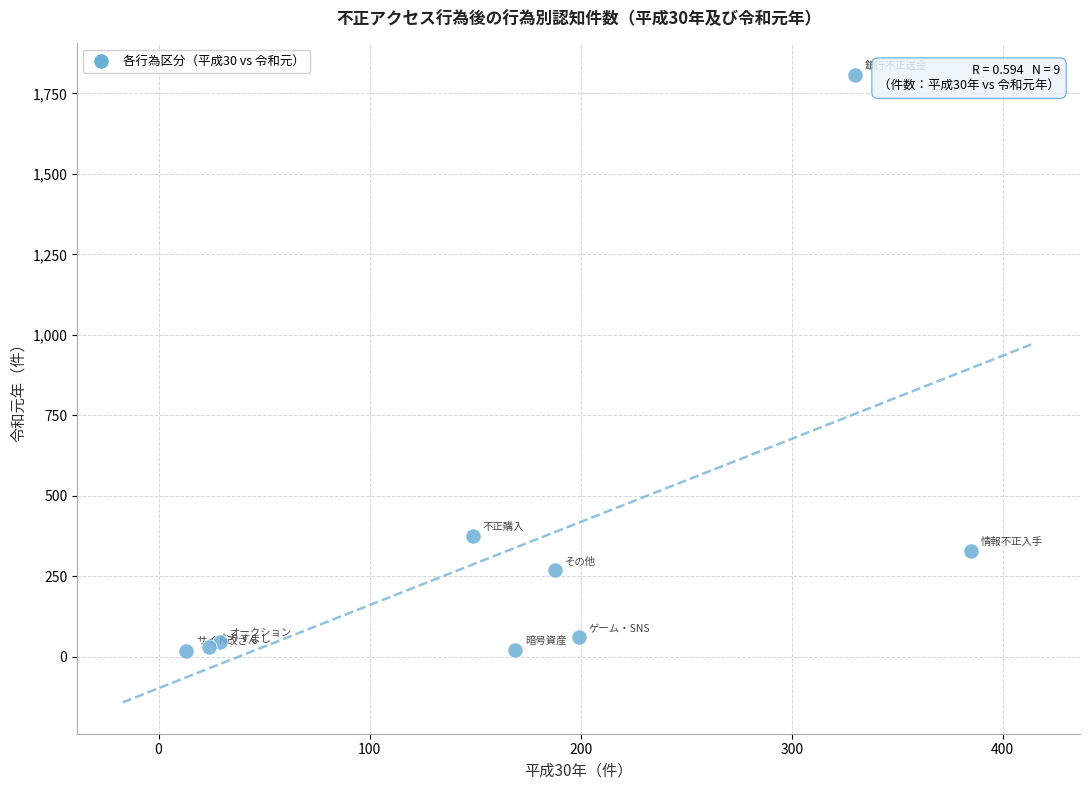

What is the average X value?

165